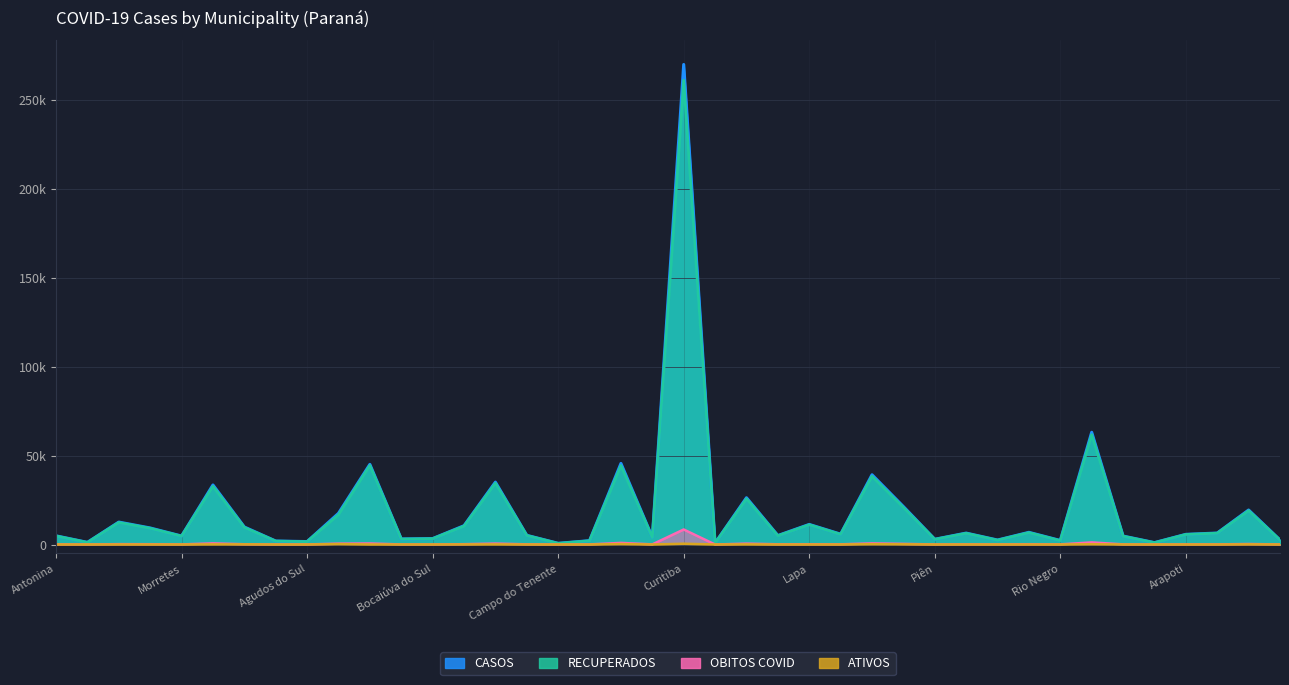

Which series has the largest range (max minus min)?

CASOS